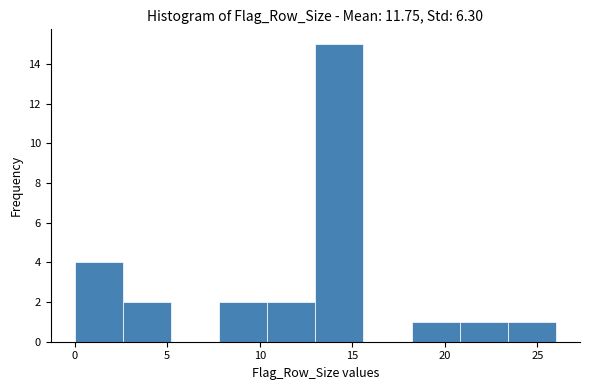

What is the height of the bar covering 7.8 to 10.4 on the x-axis? Neither the bar edges nor the heights are printed on the chart, so give them approximately, as read against the axes.

2